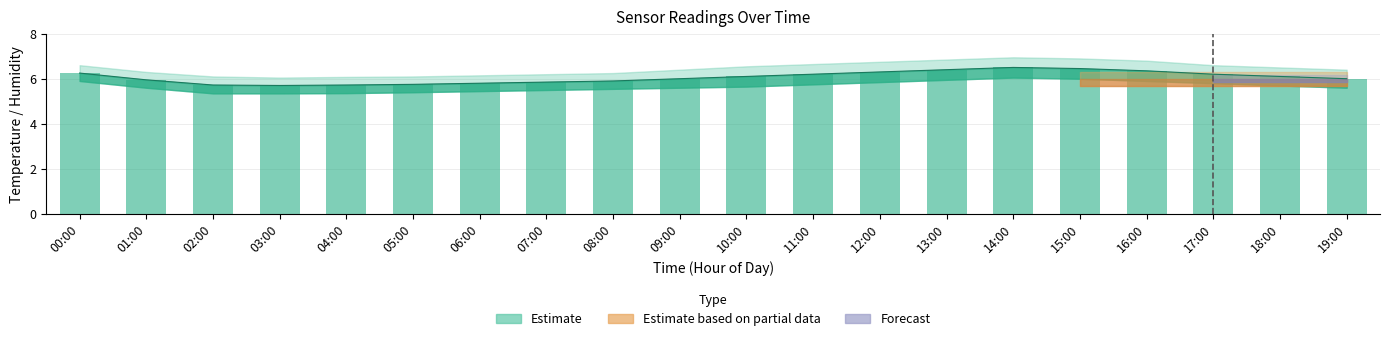

What is the smallest value displayed?

5.7